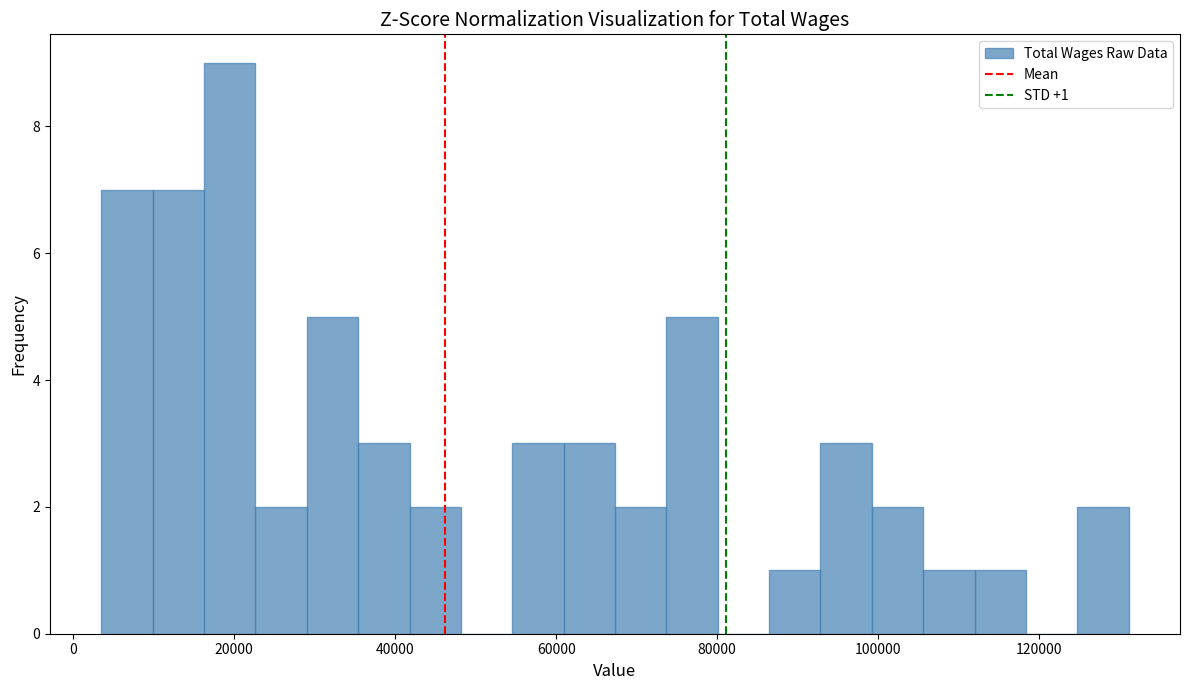

Around what value on the x-axis is the tallest bar? Give the approximate position of its centre, as read against the axis.

20000